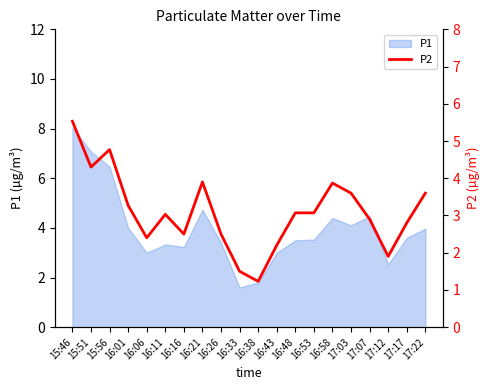

How many values are below 3?

9